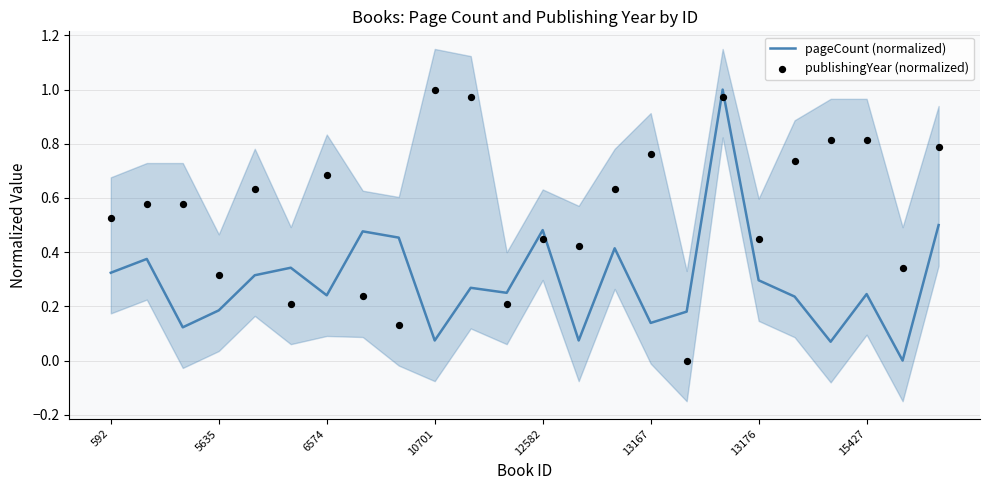

Which series reaches the minimum Y coordinate?

pageCount (normalized)